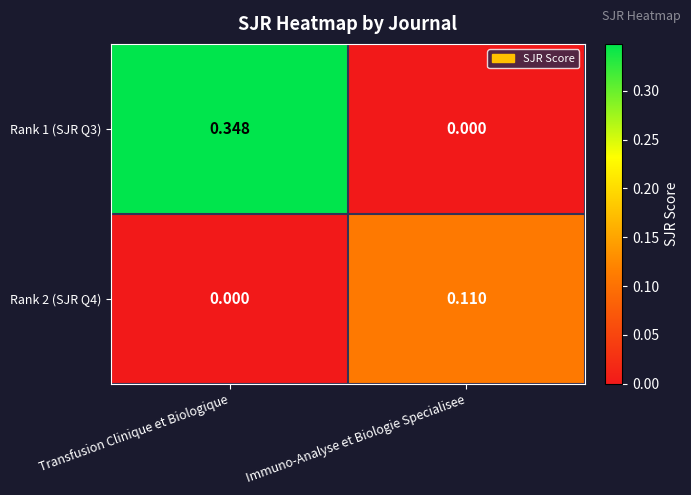

Which category has the highest value in the Rank 1 (SJR Q3) series?

Transfusion Clinique et Biologique